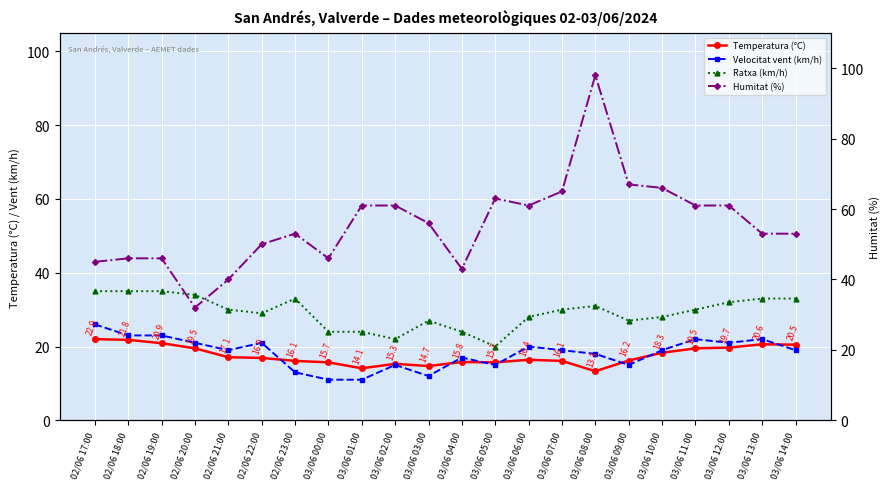

At which category does Velocitat vent (km/h) reach its first local valley?

02/06 21:00